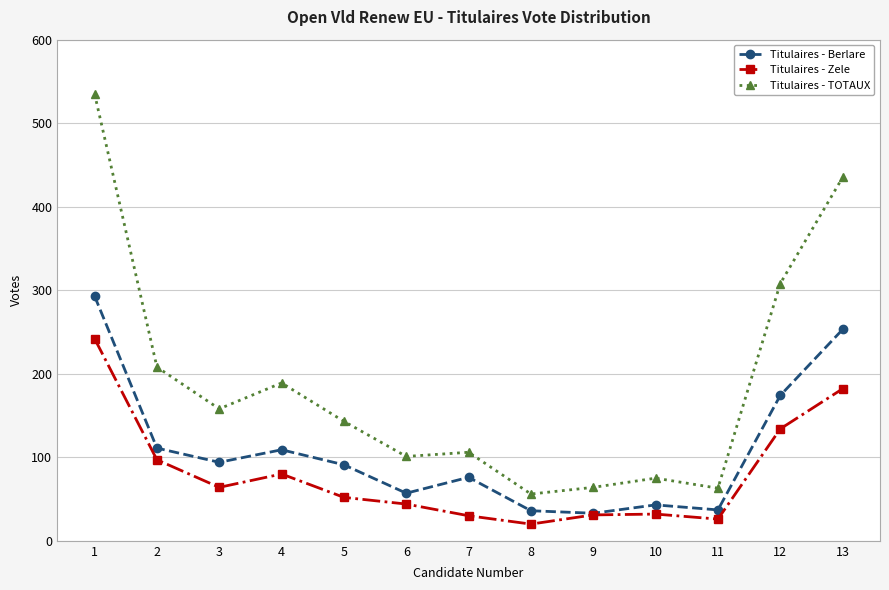

What is the minimum value shown in the chart?

20